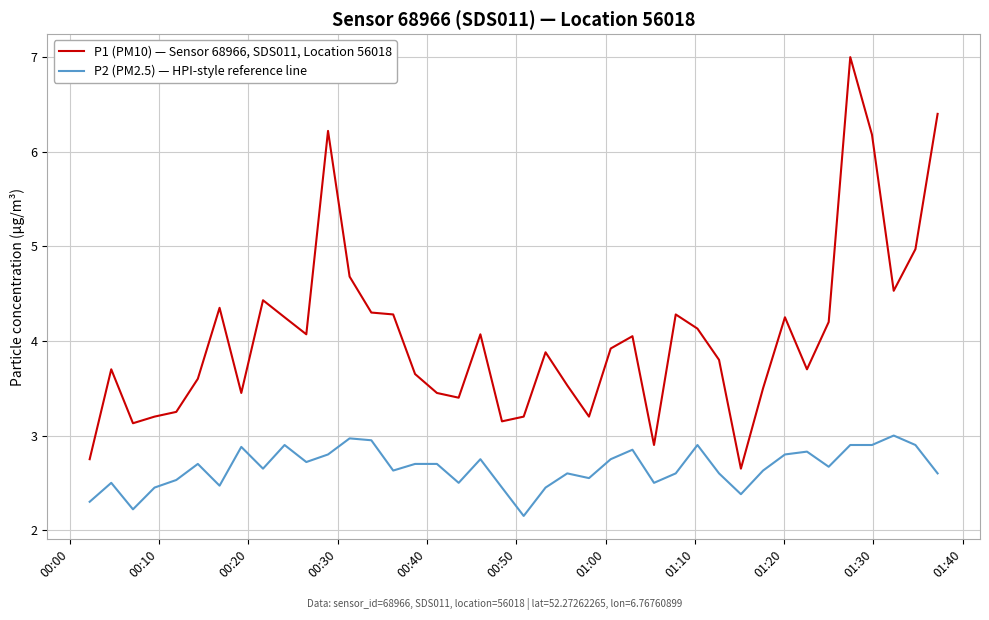

True or false: P2 (PM2.5) — HPI-style reference line and P1 (PM10) — Sensor 68966, SDS011, Location 56018 intersect in this chart.

False